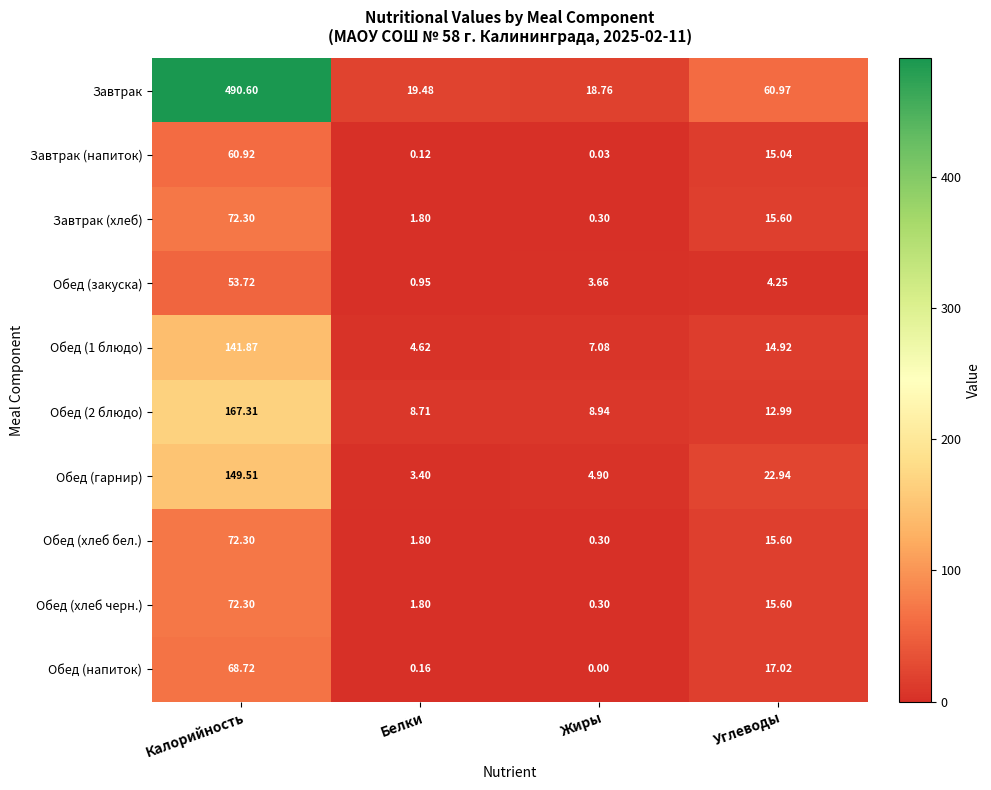

Where is Завтрак nearest to the value 254?

Углеводы